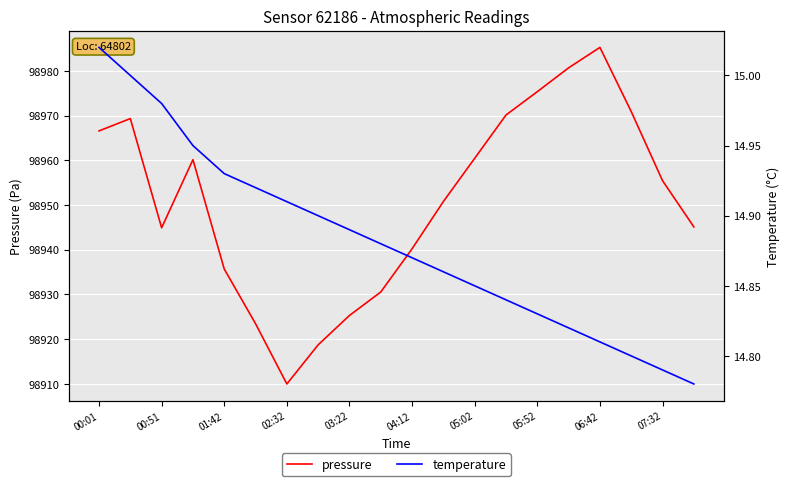

Is this an area chart (filled region under the line)?

No